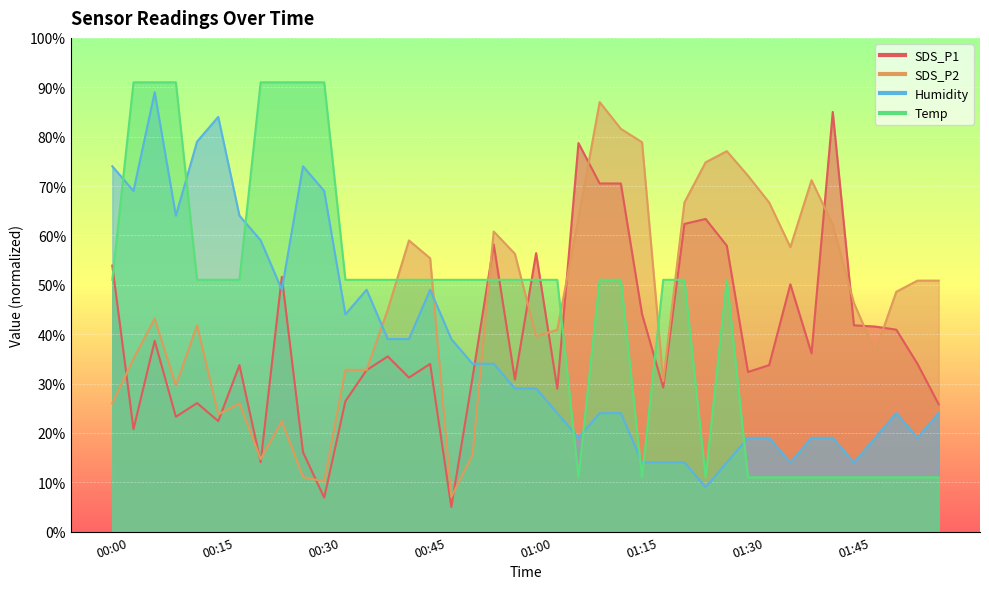

What is the approximate value of Temp at 00:18?

51.0